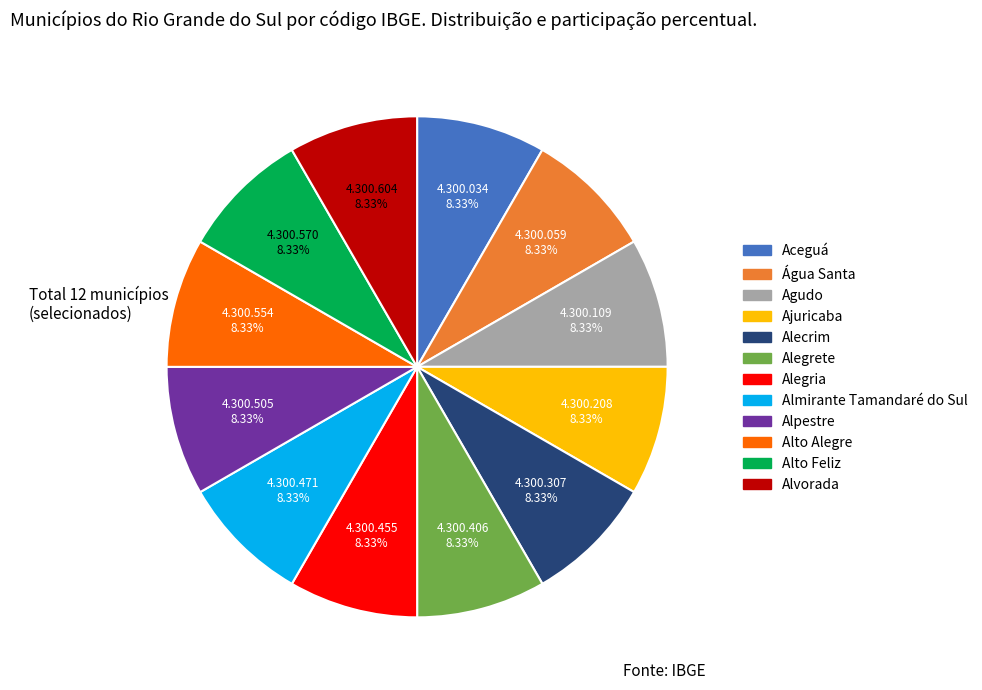

True or false: Agudo accounts for 21% of the total.

False